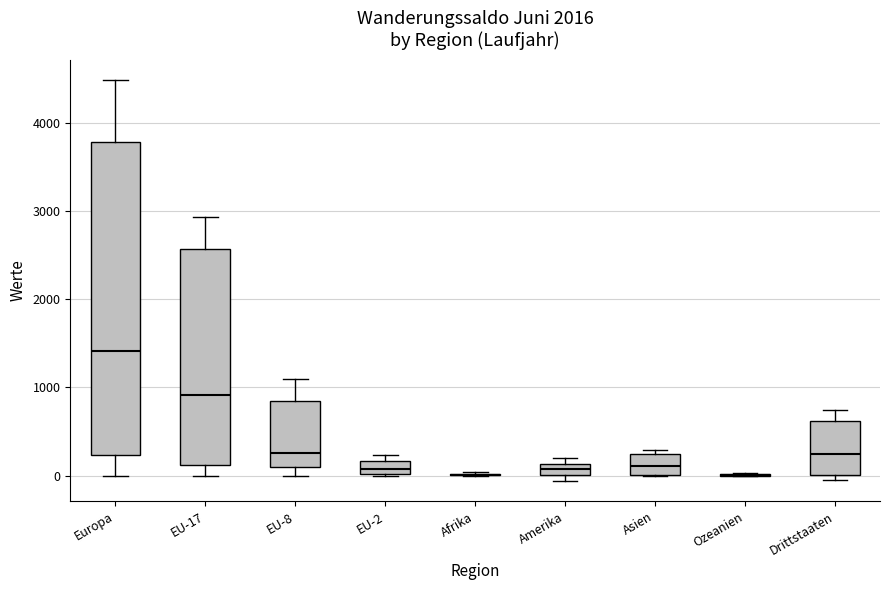

Which box is the tallest, from its lower edge to its upper edge?

Europa